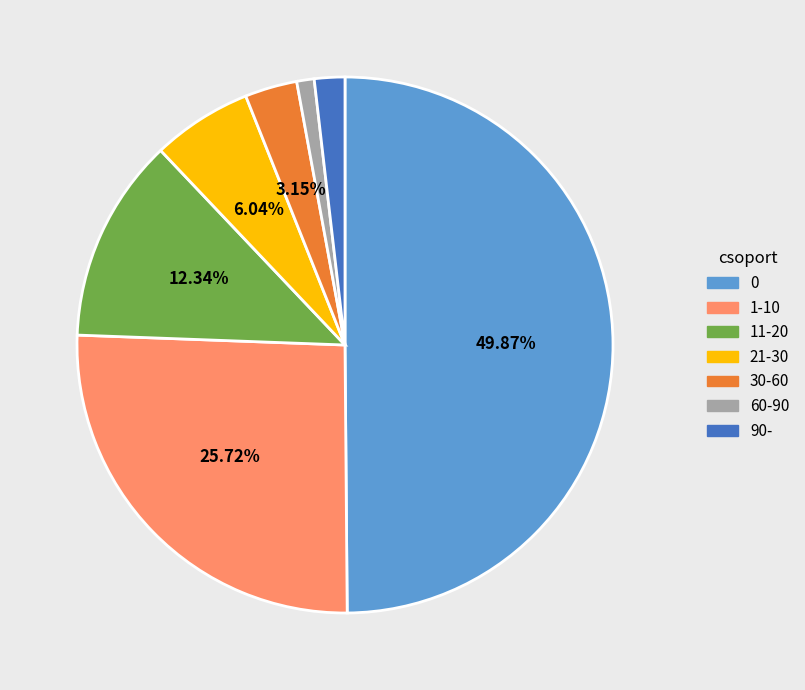

Count the number of slices in the pie.

7